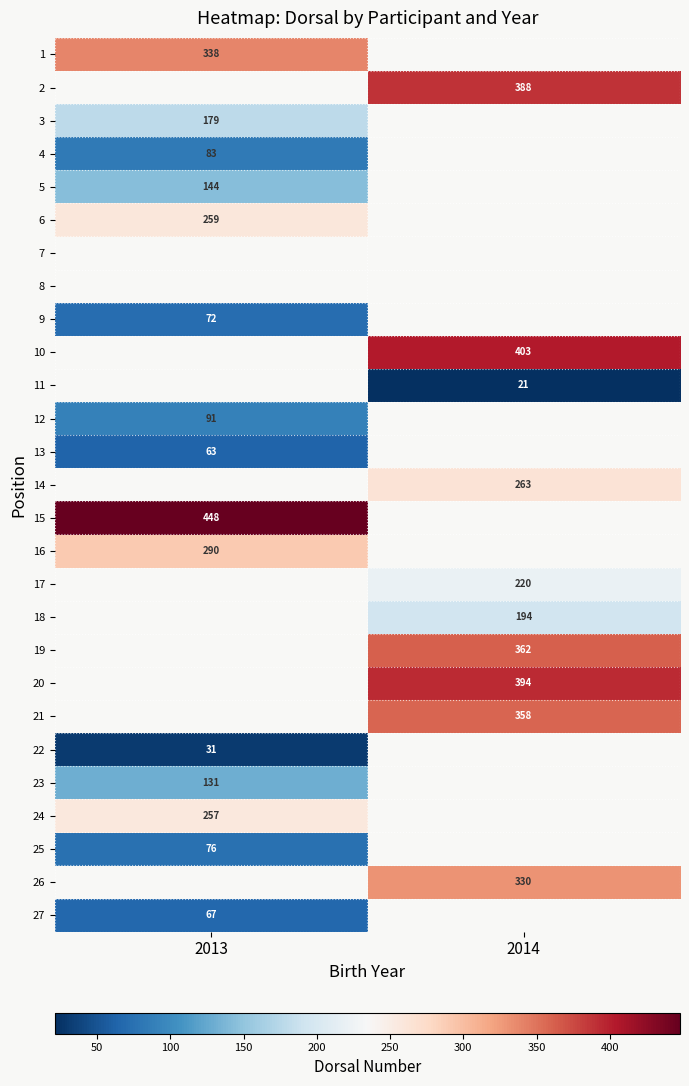

At how many categories does at least one series exceed 210?

2